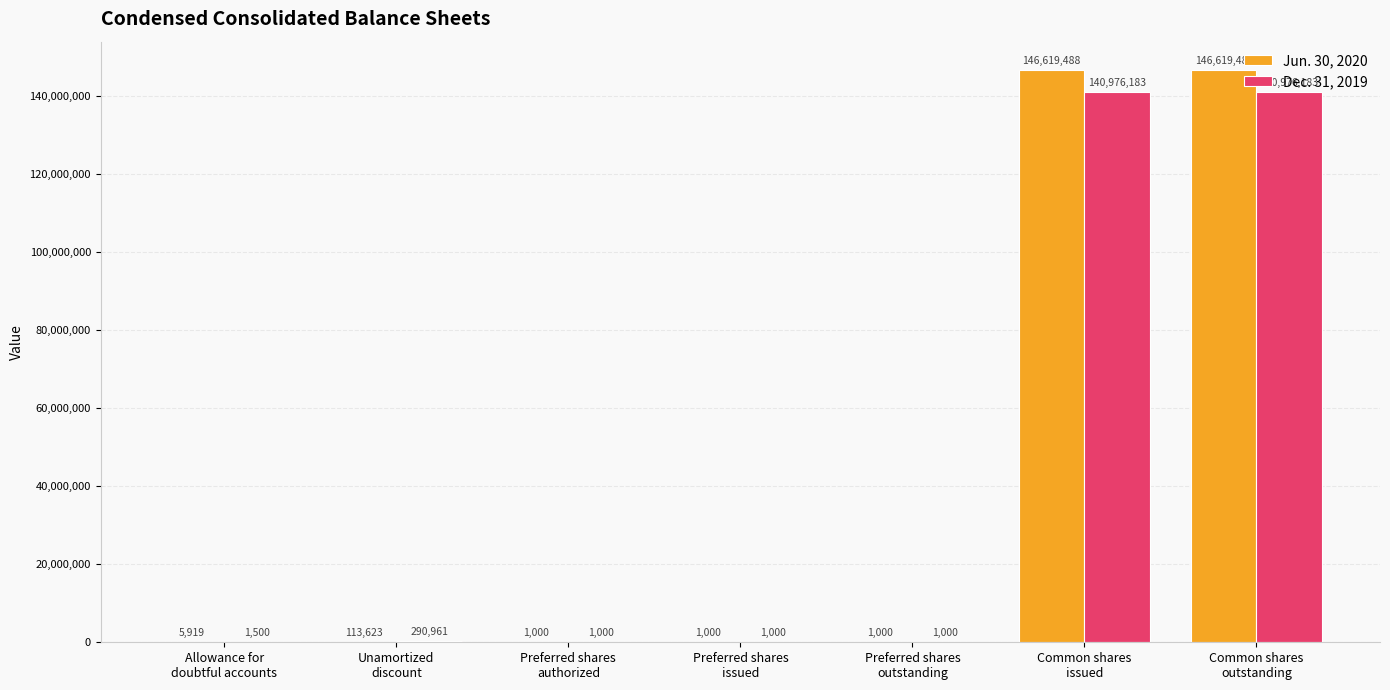

Which series has the largest total across all categories?

Jun. 30, 2020